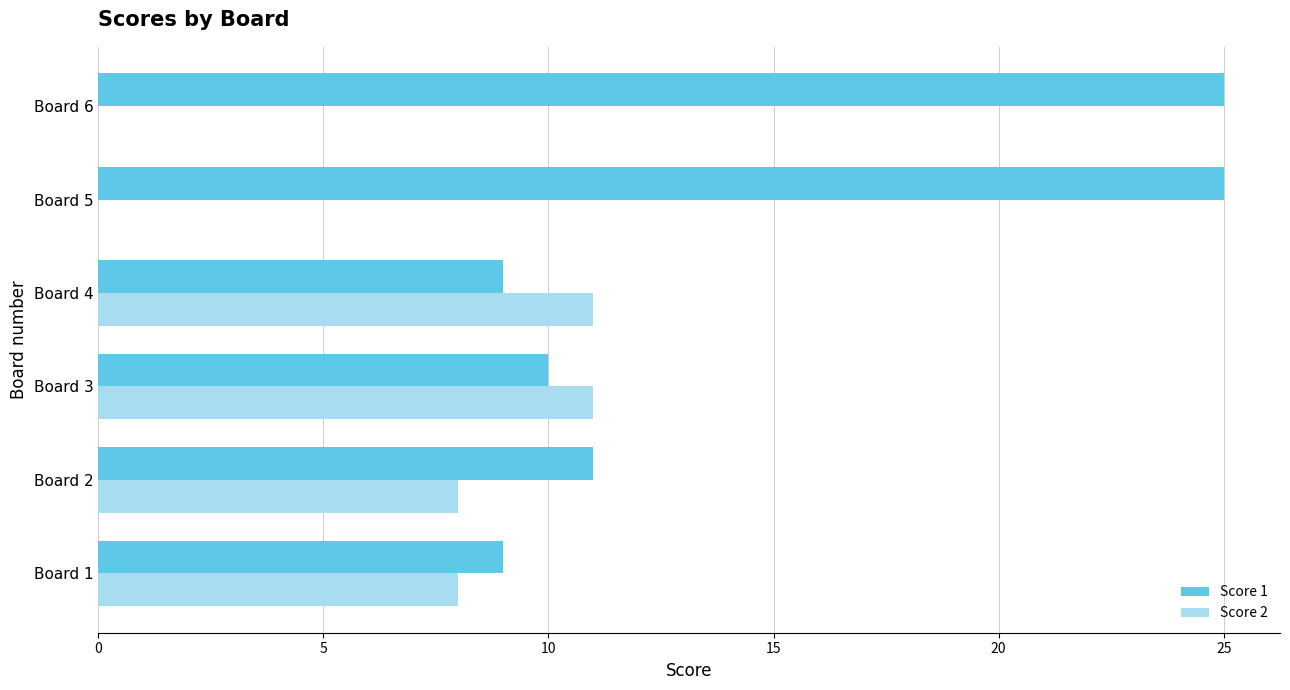

Where is Score 1 nearest to the value 17?

Board 2